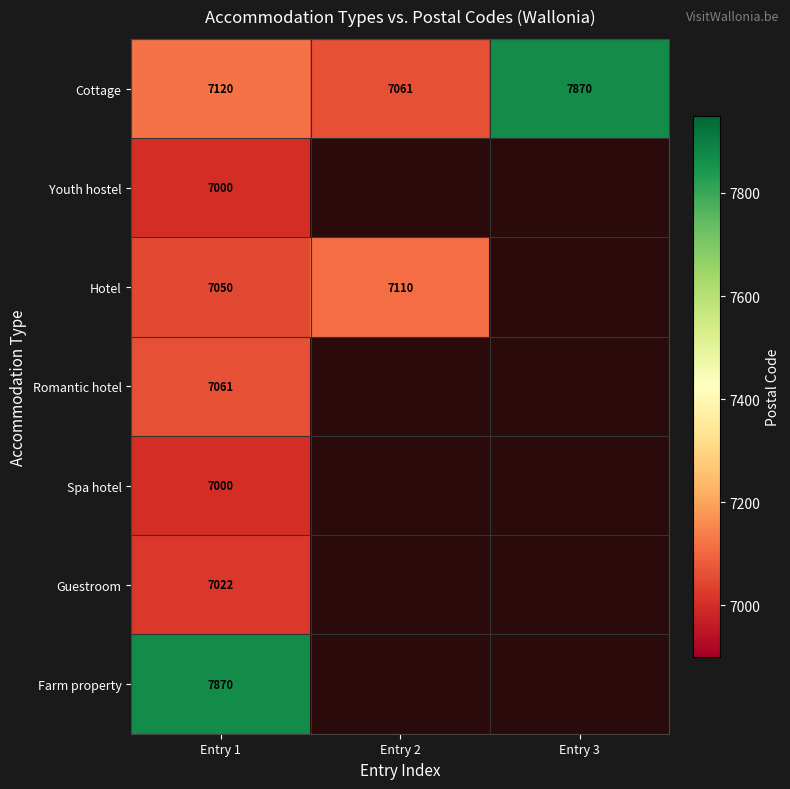

The Cottage series shows 7870 at Entry 3. True or false?

True